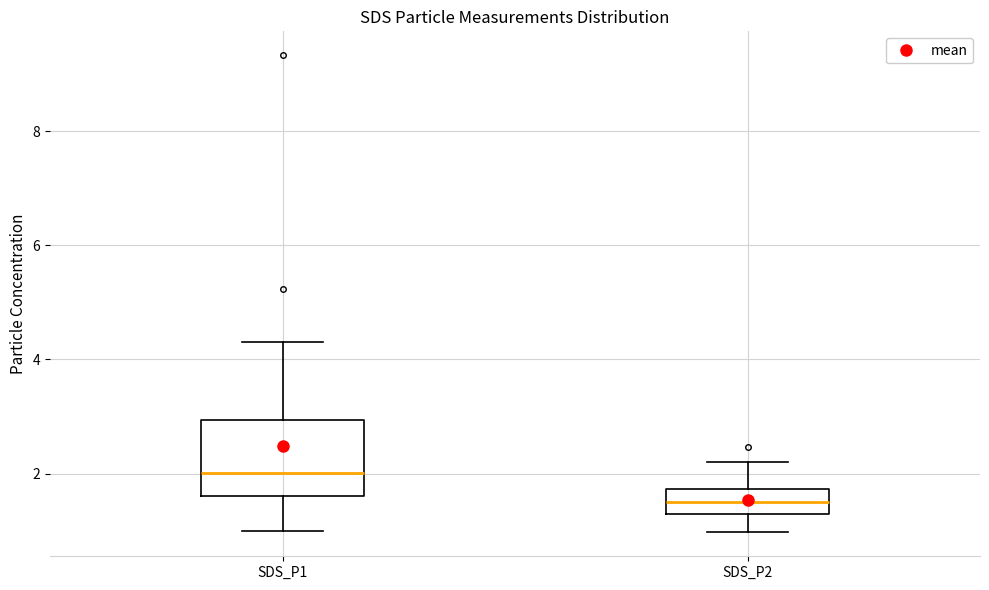

Where does the lower whisker of the box for SDS_P1 end on the y-axis? The values are not printed on the chart, so give them approximately, as read against the axis.

1.0